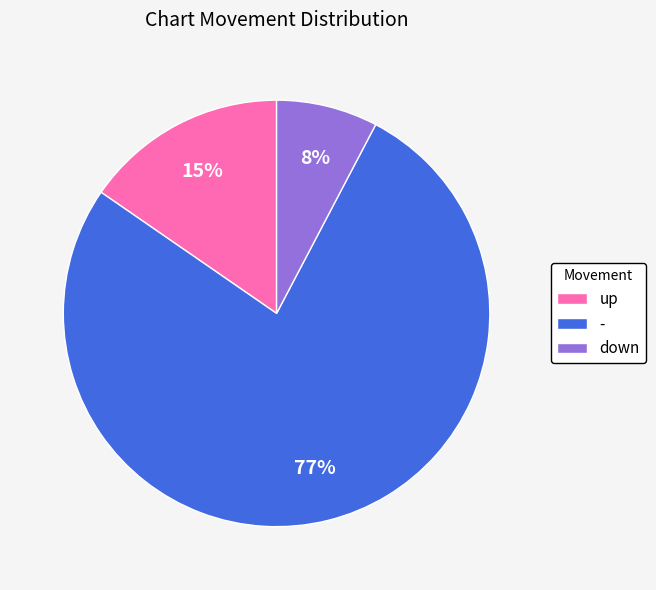

Rank the categories by value from lowest to highest.

down, up, -